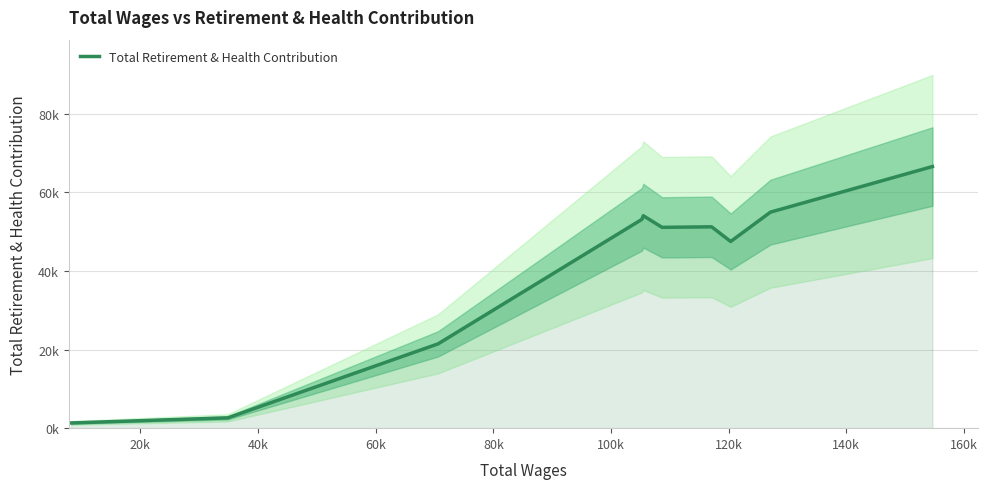

What is the difference between the maximum and minimum values?

65195